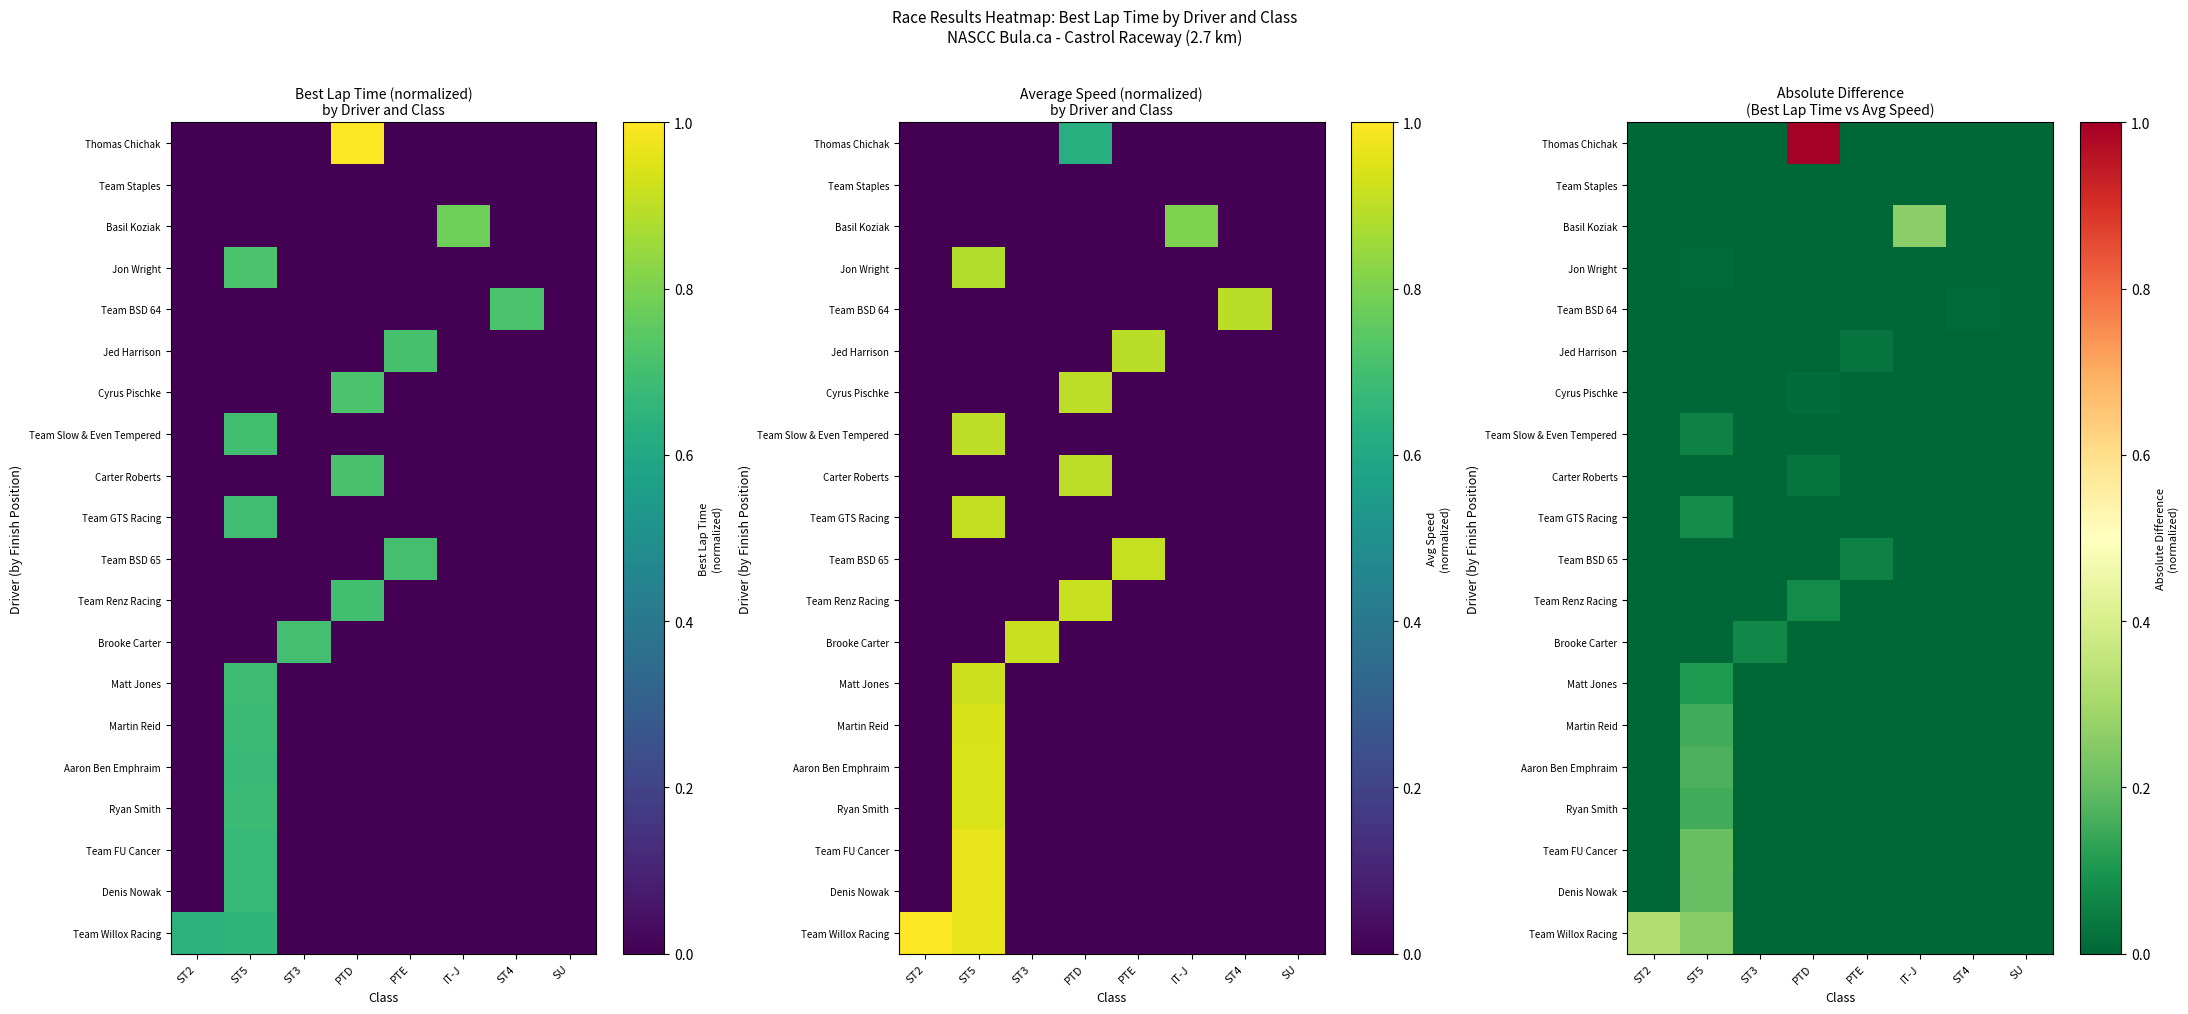

Which series has the largest total across all categories?

Thomas Chichak